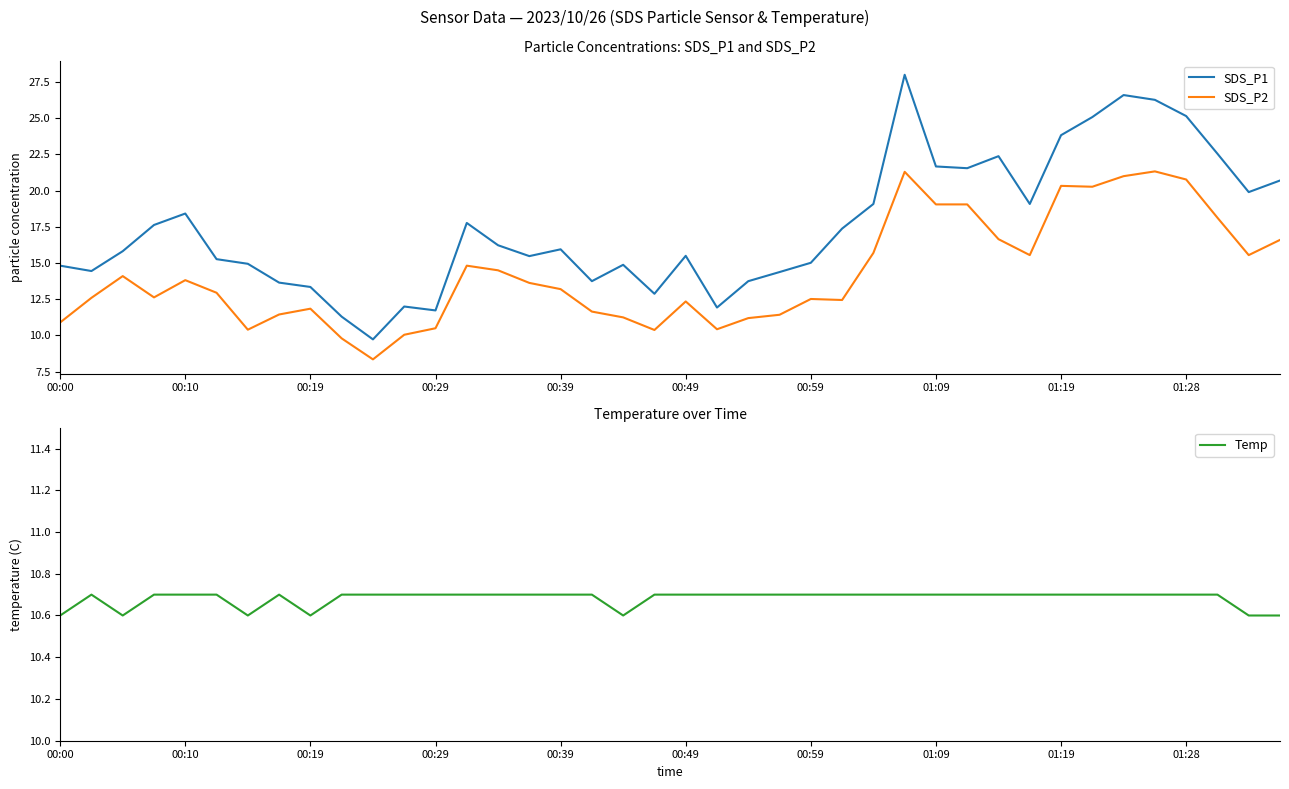

Rank the series by their average value, from lowest to highest.

Temp, SDS_P2, SDS_P1